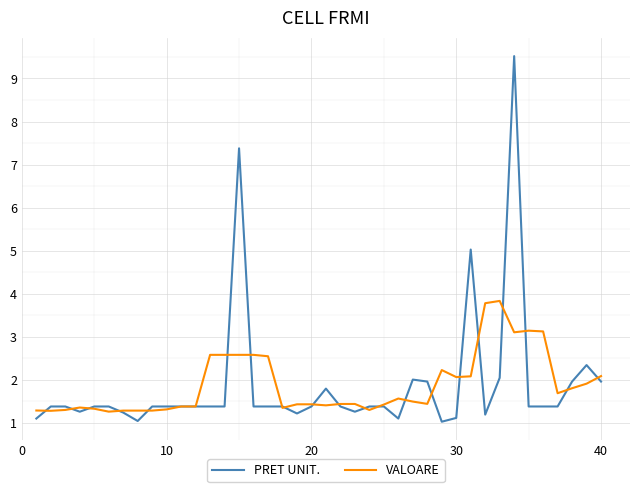

Rank the series by their maximum value, from highest to lowest.

PRET UNIT., VALOARE